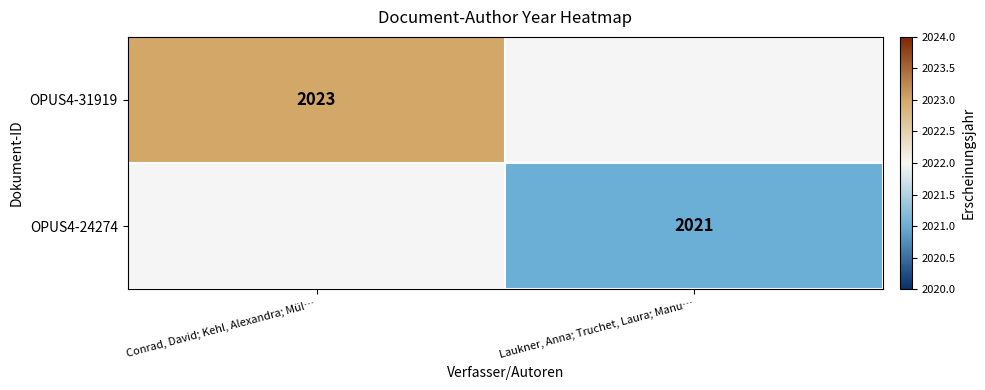

What is the minimum value shown in the chart?

2021.0